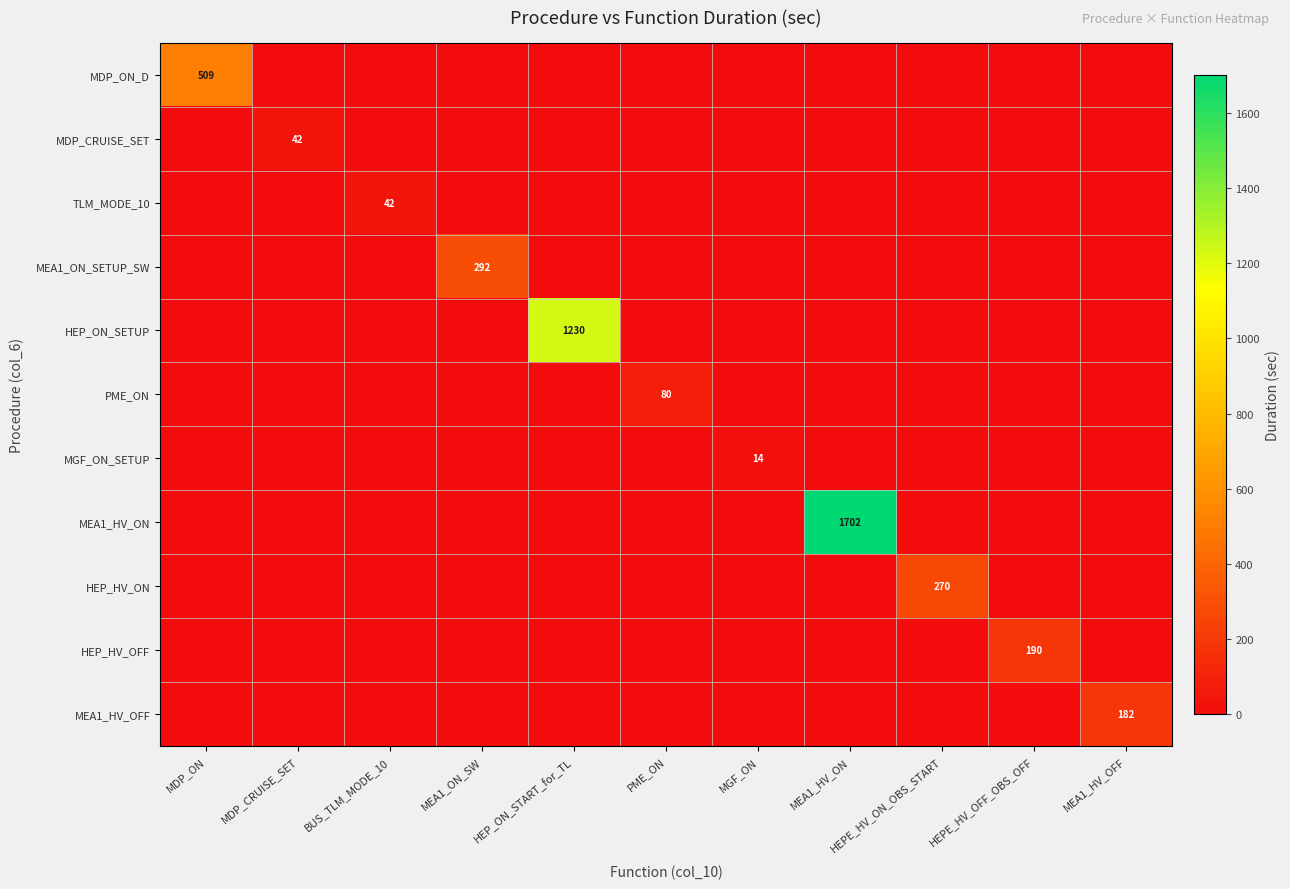

List the series in order of their peak value, lowest first.

MGF_ON_SETUP, MDP_CRUISE_SET, TLM_MODE_10, PME_ON, MEA1_HV_OFF, HEP_HV_OFF, HEP_HV_ON, MEA1_ON_SETUP_SW, MDP_ON_D, HEP_ON_SETUP, MEA1_HV_ON